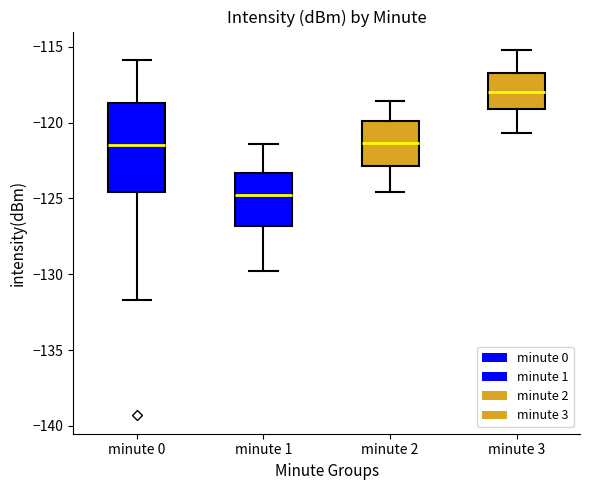

Reading left to right, read every box against the y-axis: the position of its median line, the range the box covers, and the ends of its whiskers. The values are not printed on the chart, so give them approximately, as read against the axis.

minute 0: median -121.5, box -124.5 to -118.5, whiskers -131.5 to -116.0
minute 1: median -125.0, box -127.0 to -123.5, whiskers -130.0 to -121.5
minute 2: median -121.5, box -123.0 to -120.0, whiskers -124.5 to -118.5
minute 3: median -118.0, box -119.0 to -116.5, whiskers -120.5 to -115.0